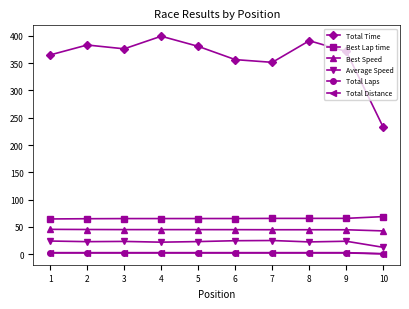

At which label does Best Lap time first exceed 65?

2